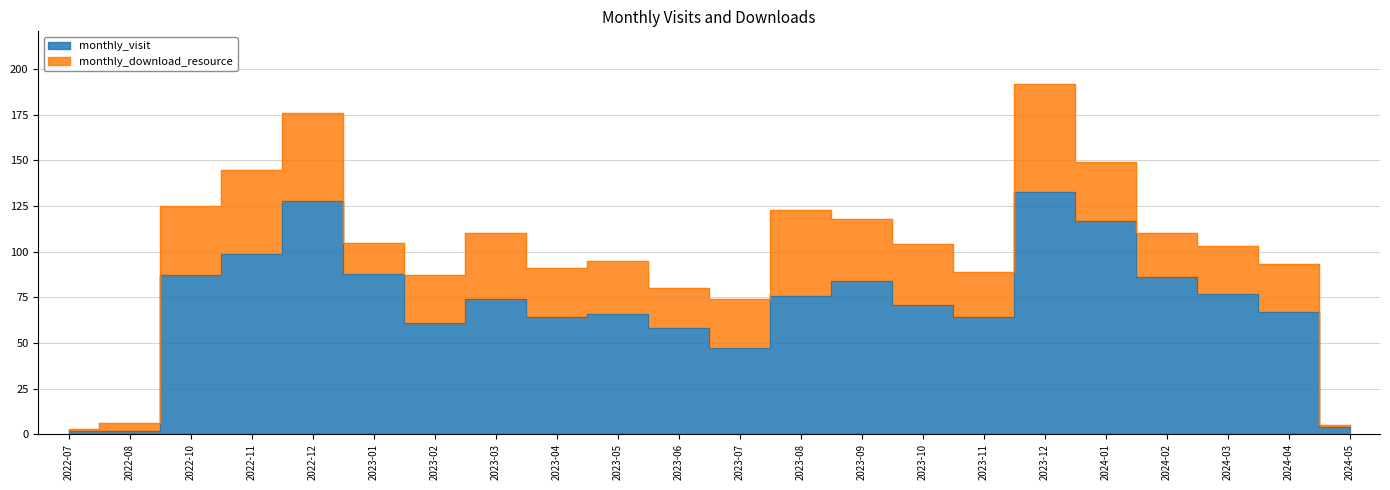

List the labels in order of value, smallest first.

2022-07, 2022-08, 2024-05, 2023-07, 2023-06, 2023-02, 2023-04, 2023-11, 2023-05, 2024-04, 2023-10, 2023-03, 2023-08, 2024-03, 2023-09, 2024-02, 2022-10, 2023-01, 2022-11, 2024-01, 2022-12, 2023-12